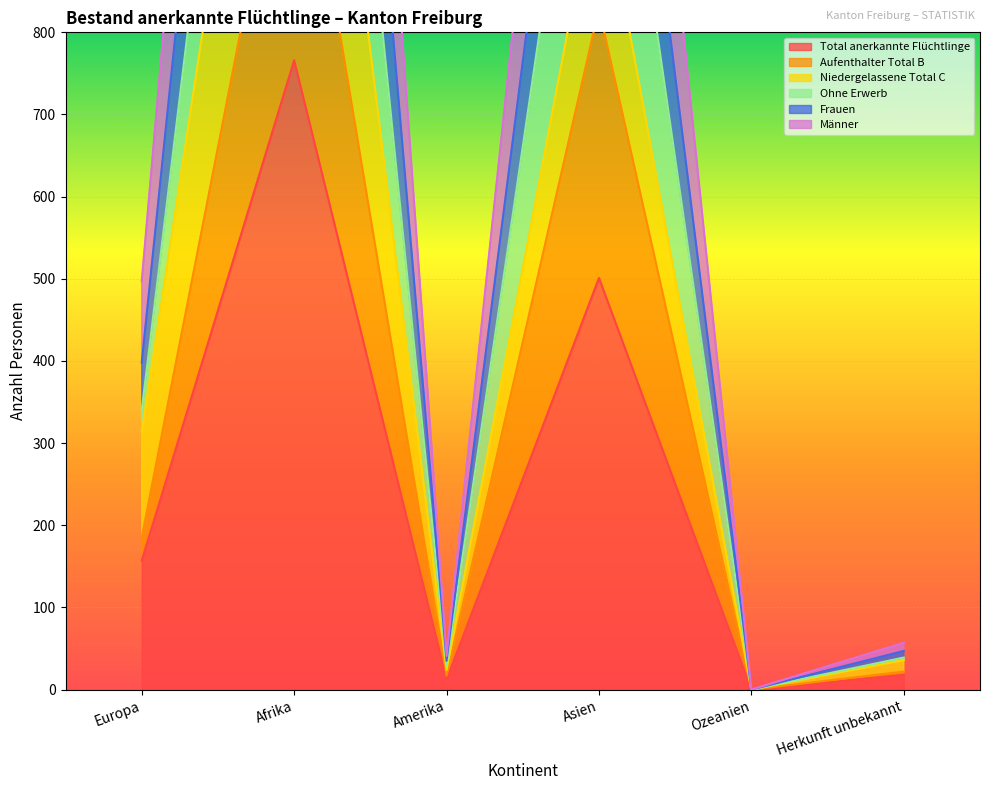

True or false: Total anerkannte Flüchtlinge and Aufenthalter Total B intersect in this chart.

False